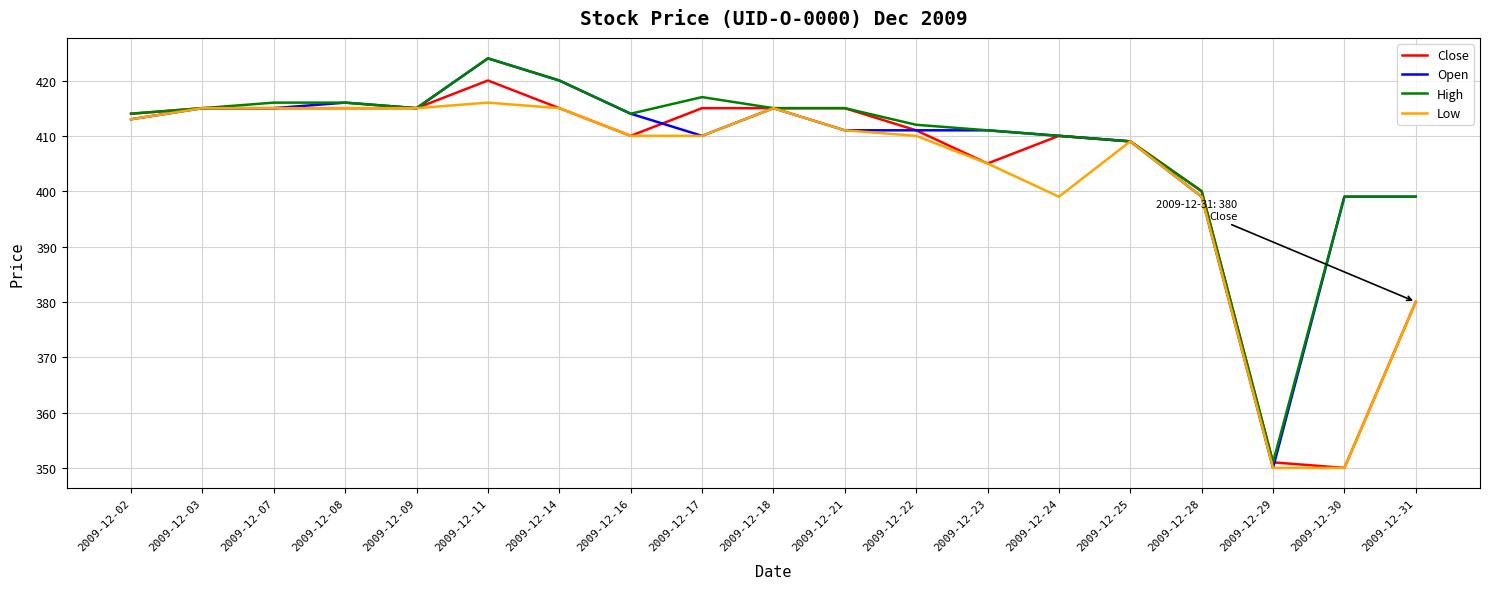

What is the sum of the High values at 2009-12-23 and 2009-12-14?

831